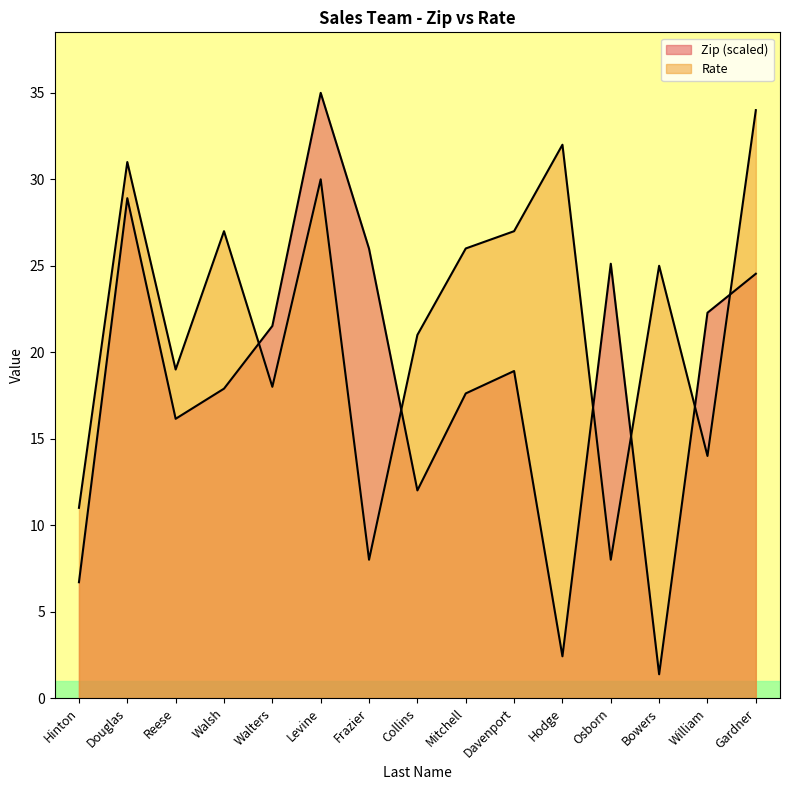

The Rate series shows 27.0 at Walsh. True or false?

True